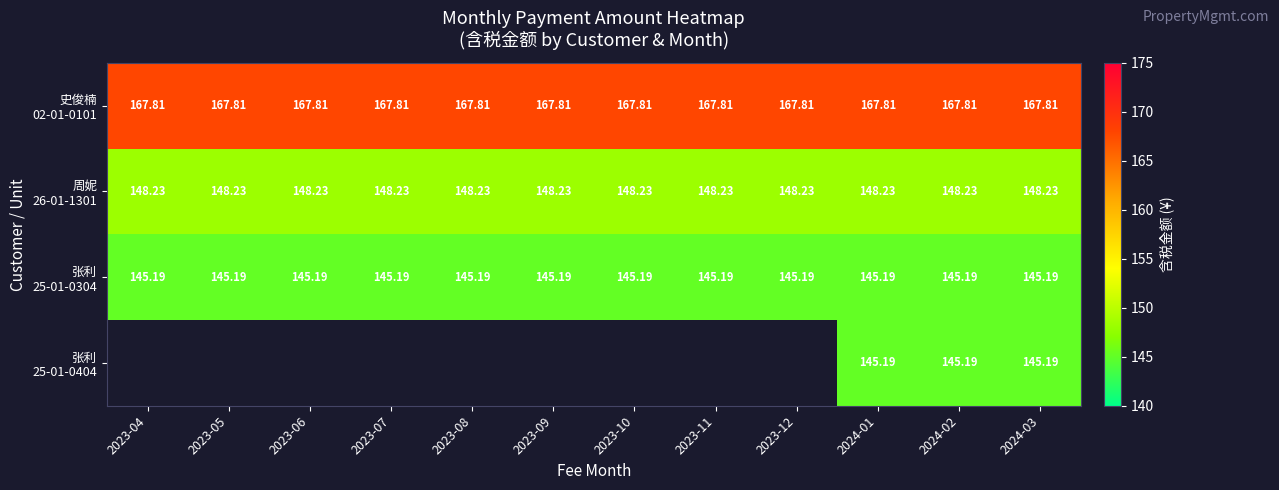

At which category does the chart reach its peak across all series?

2023-04